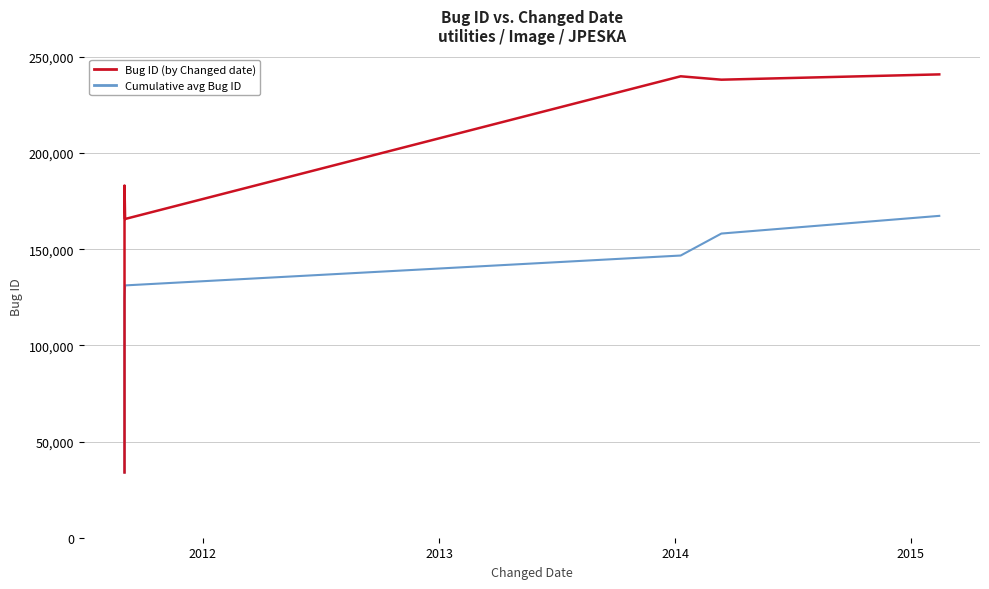

True or false: Bug ID (by Changed date) and Cumulative avg Bug ID cross at least once.

False